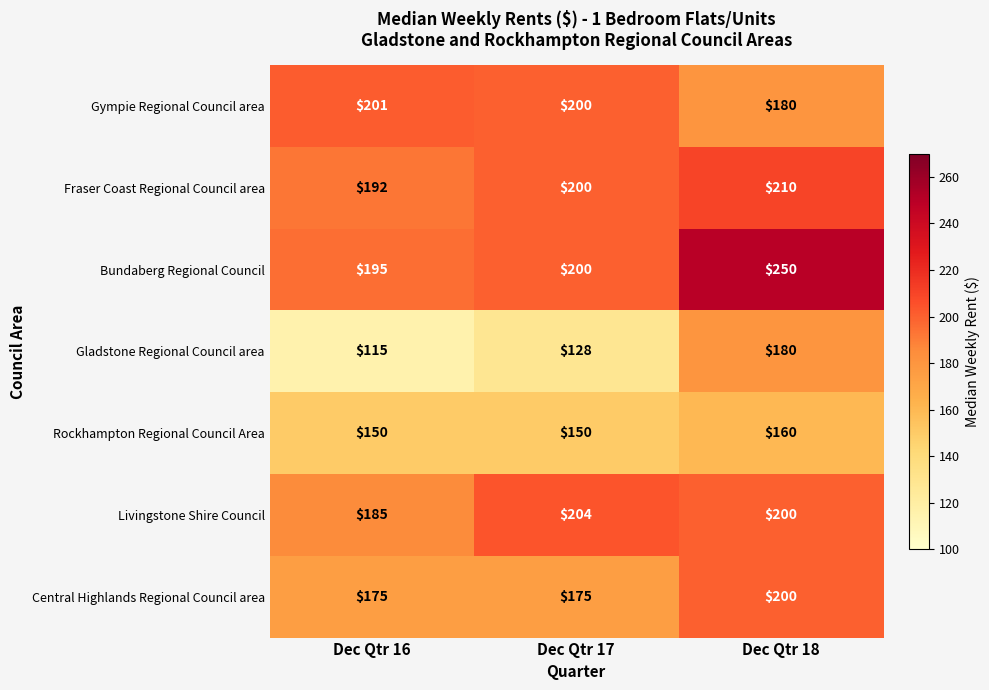

What is the difference between the maximum and minimum values in the Bundaberg Regional Council series?

55